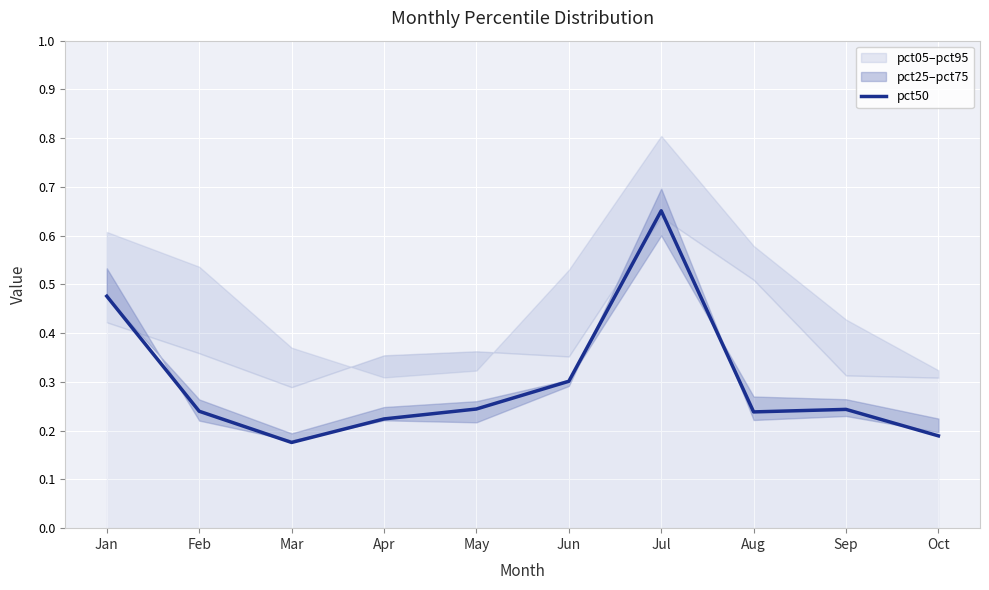

List the labels in order of value, largest first.

Jul, Jan, Jun, May, Sep, Feb, Aug, Apr, Oct, Mar